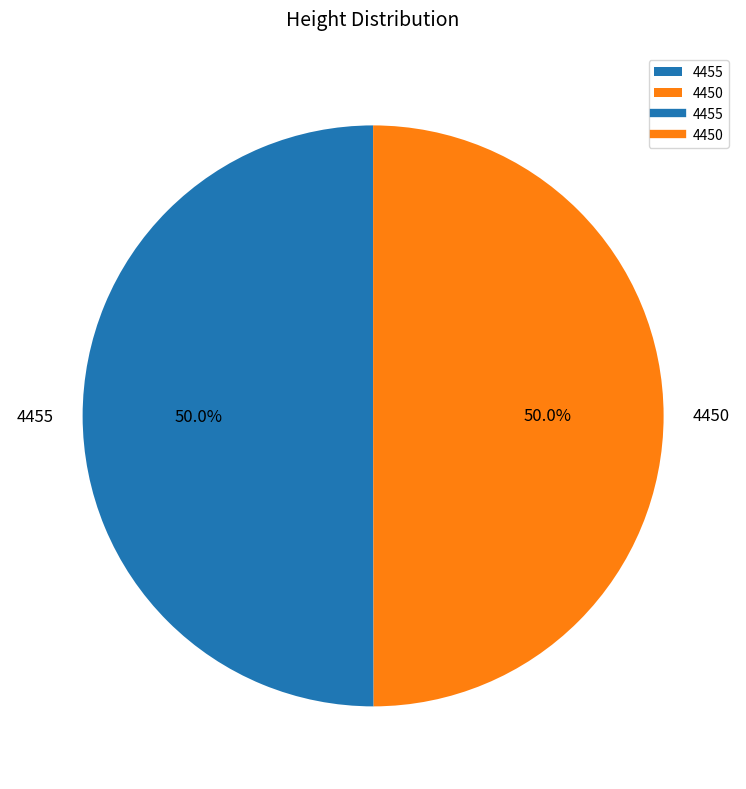

What percentage do 4455 and 4450 together represent?

100.0%